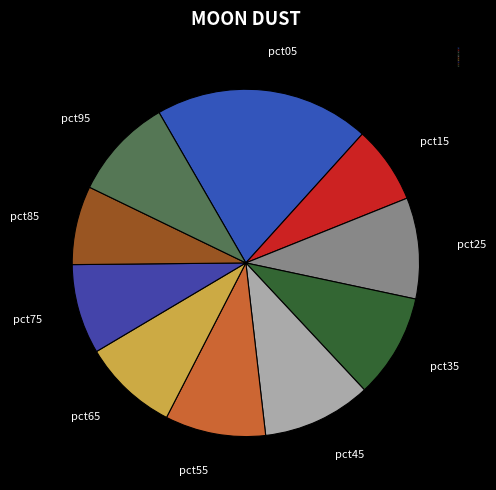

Combined, do pct35 and pct65 account for over 50%?

No